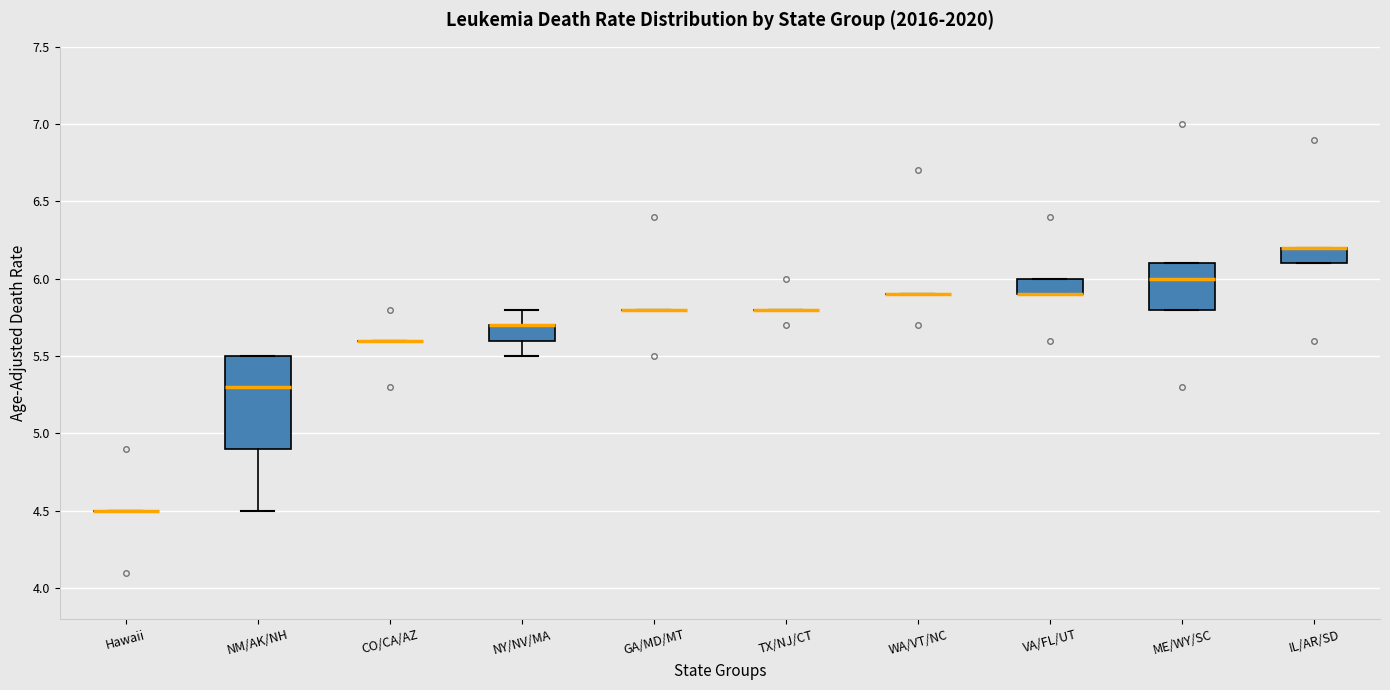

Reading left to right, read every box against the y-axis: the position of its median line, the range the box covers, and the ends of its whiskers. The values are not printed on the chart, so give them approximately, as read against the axis.

Hawaii: box collapsed to a line at 4.5, whiskers 4.5 to 4.5
NM/AK/NH: median 5.3, box 4.9 to 5.5, whiskers 4.5 to 5.5
CO/CA/AZ: box collapsed to a line at 5.6, whiskers 5.6 to 5.6
NY/NV/MA: median 5.7 (drawn on the box's upper edge), box 5.6 to 5.7, whiskers 5.5 to 5.8
GA/MD/MT: box collapsed to a line at 5.8, whiskers 5.8 to 5.8
TX/NJ/CT: box collapsed to a line at 5.8, whiskers 5.8 to 5.8
WA/VT/NC: box collapsed to a line at 5.9, whiskers 5.9 to 5.9
VA/FL/UT: median 5.9 (drawn on the box's lower edge), box 5.9 to 6.0, whiskers 5.9 to 6.0
ME/WY/SC: median 6.0, box 5.8 to 6.1, whiskers 5.8 to 6.1
IL/AR/SD: median 6.2 (drawn on the box's upper edge), box 6.1 to 6.2, whiskers 6.1 to 6.2